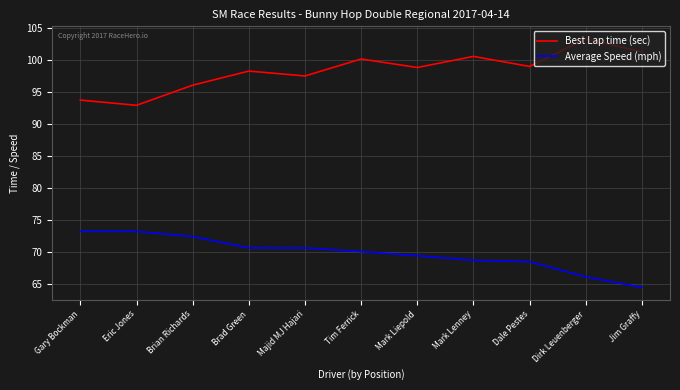

Rank the series by their average value, from highest to lowest.

Best Lap time (sec), Average Speed (mph)